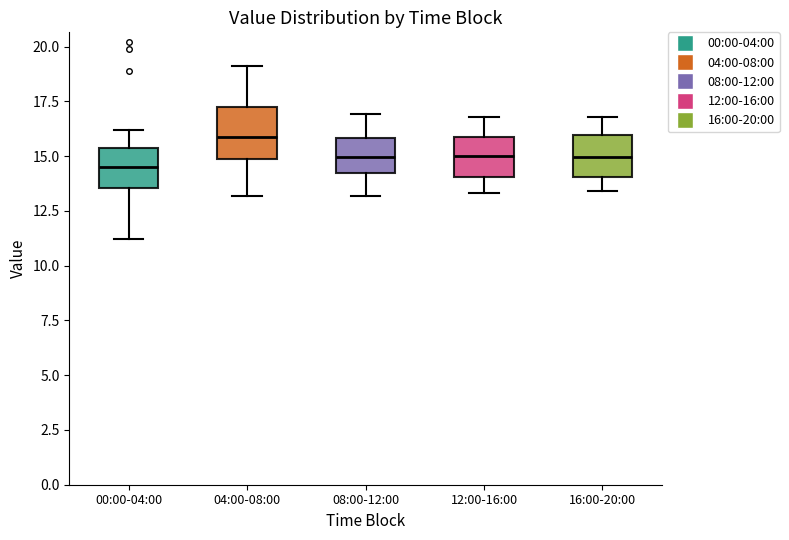

Reading left to right, transcribe this box plot: for each box, give where its median line is, the range the box spans, and where its two whiskers end, as read against the y-axis. The values are not printed on the chart, so give them approximately, as read against the axis.

00:00-04:00: median 14.5, box 13.5 to 15.5, whiskers 11.0 to 16.0
04:00-08:00: median 16.0, box 15.0 to 17.0, whiskers 13.0 to 19.0
08:00-12:00: median 15.0, box 14.5 to 16.0, whiskers 13.0 to 17.0
12:00-16:00: median 15.0, box 14.0 to 16.0, whiskers 13.5 to 17.0
16:00-20:00: median 15.0, box 14.0 to 16.0, whiskers 13.5 to 17.0